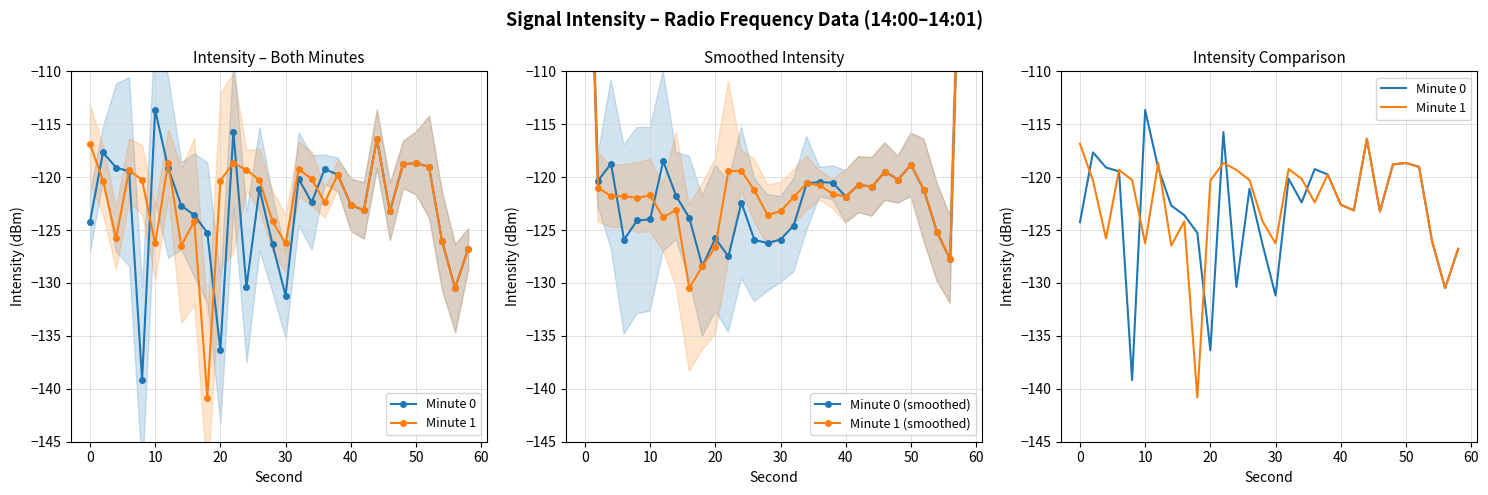

What is the average value of the Minute 1 (smoothed) series?

-119.8